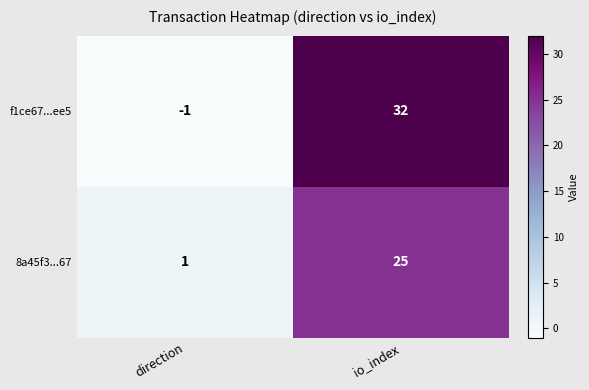

At which category does the chart reach its minimum across all series?

direction